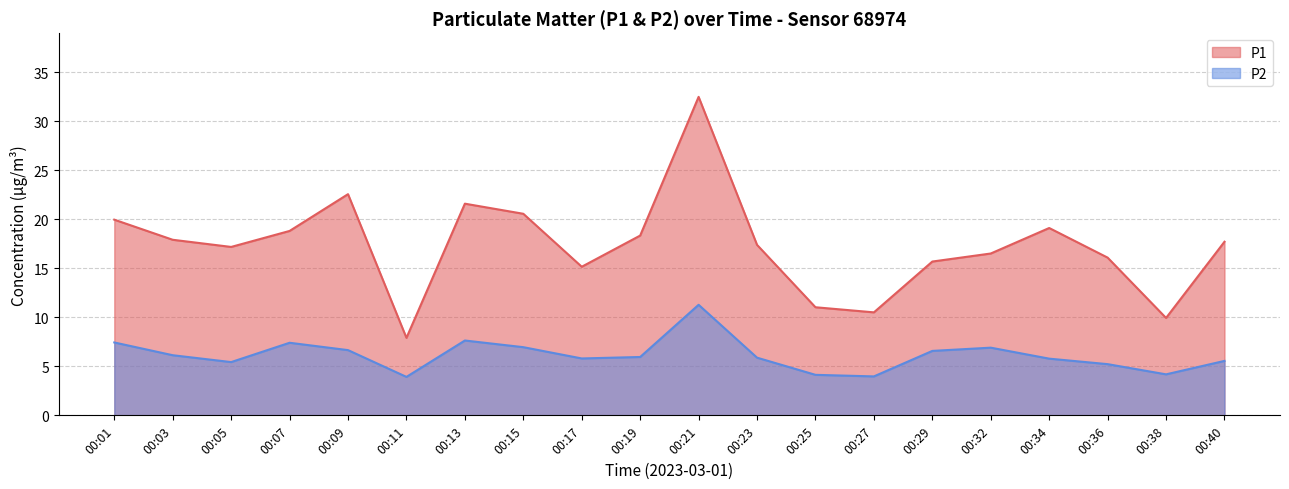

List the labels in order of P1 value, smallest first.

00:11, 00:38, 00:27, 00:25, 00:17, 00:29, 00:36, 00:32, 00:05, 00:23, 00:40, 00:03, 00:19, 00:07, 00:34, 00:01, 00:15, 00:13, 00:09, 00:21